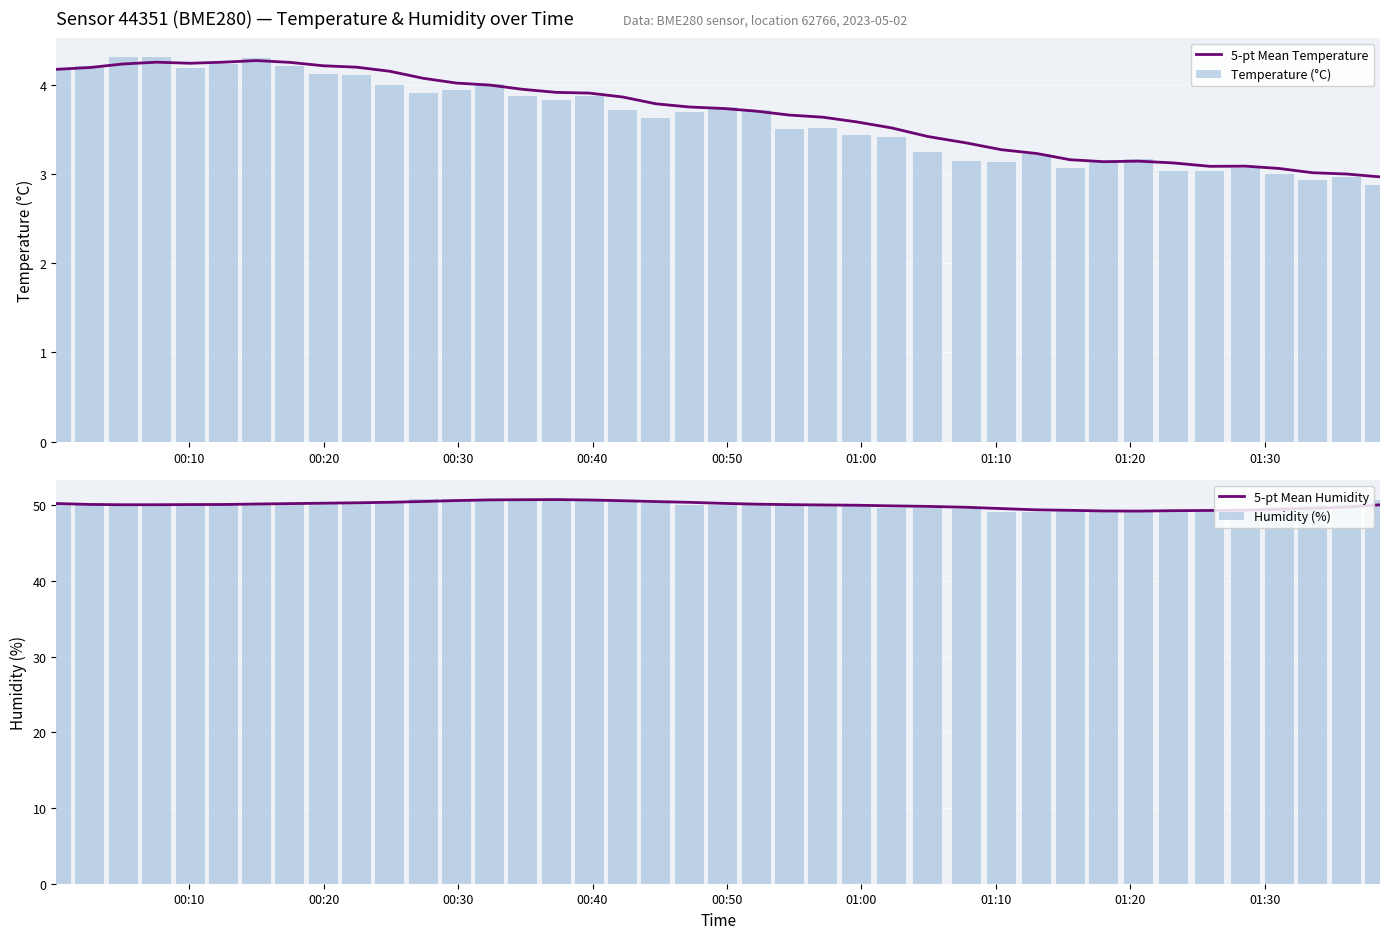

What is the value of the Humidity (%) bar at the 8th from the left?

50.2